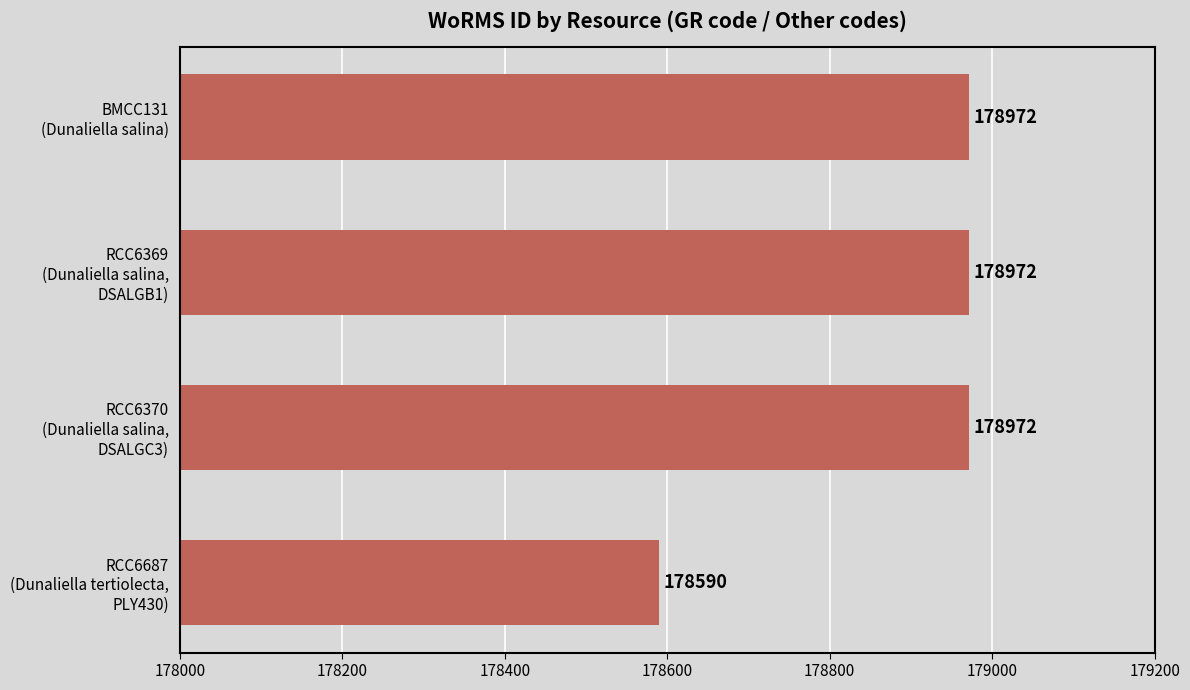

What is the difference between the maximum and minimum values?

382